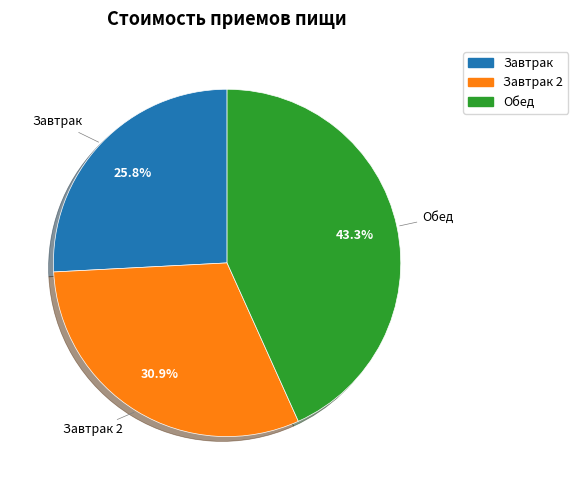

How many slices are in this pie chart?

3